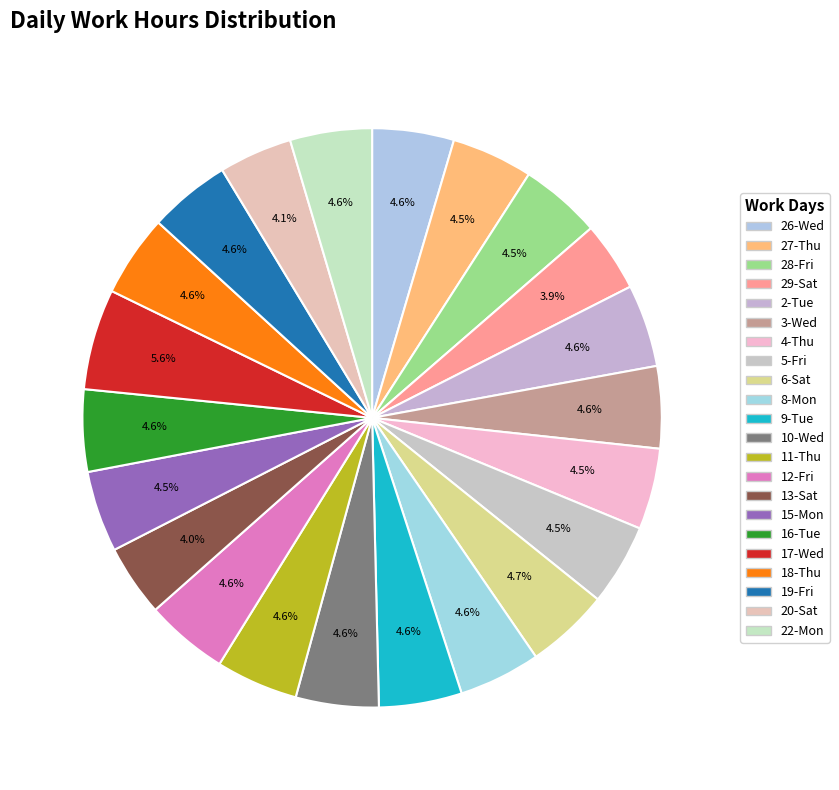

Is it true that 8-Mon is 16% of the pie?

False